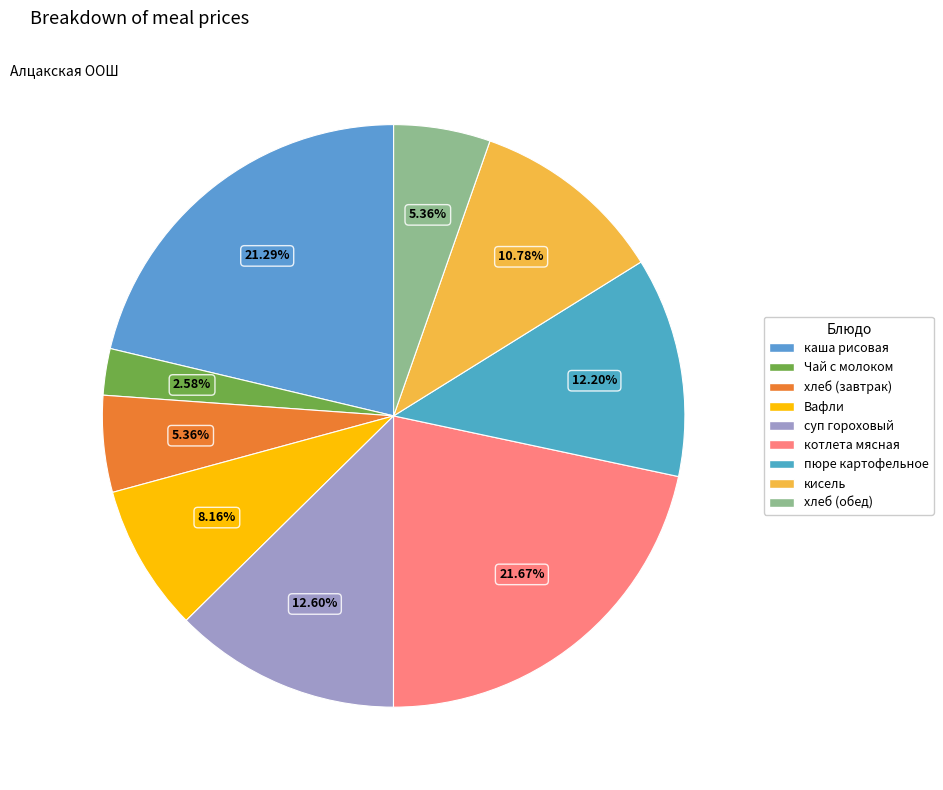

Which has a higher value, хлеб (завтрак) or каша рисовая?

каша рисовая